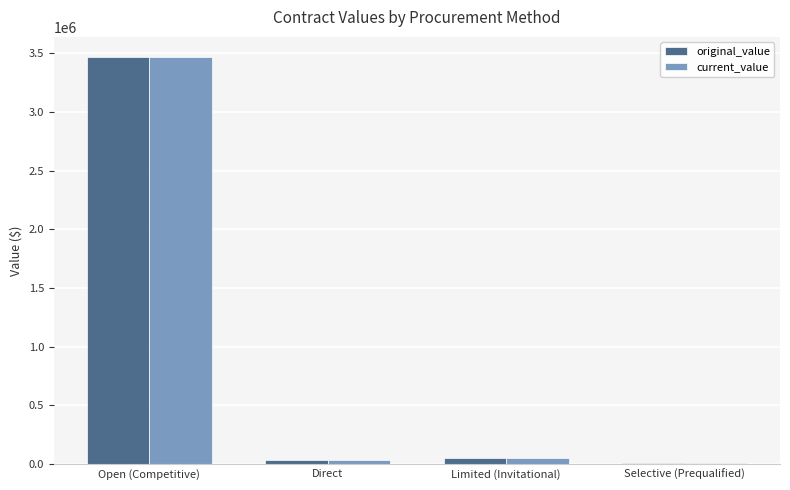

Where does the original_value series first go above 52004?

Open (Competitive)